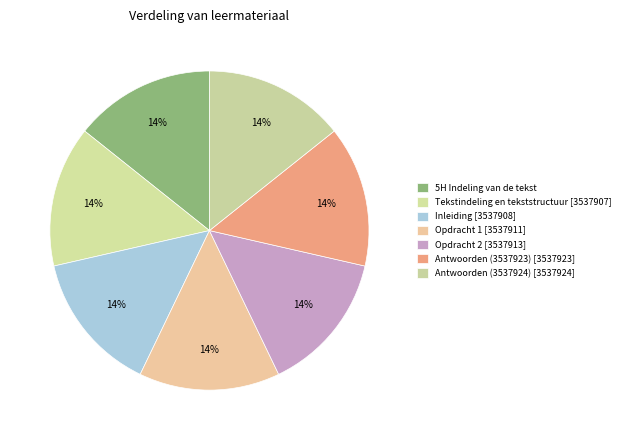

Rank the categories by value from lowest to highest.

5H Indeling van de tekst, Tekstindeling en tekststructuur, Inleiding, Opdracht 1, Opdracht 2, Antwoorden (3537923), Antwoorden (3537924)